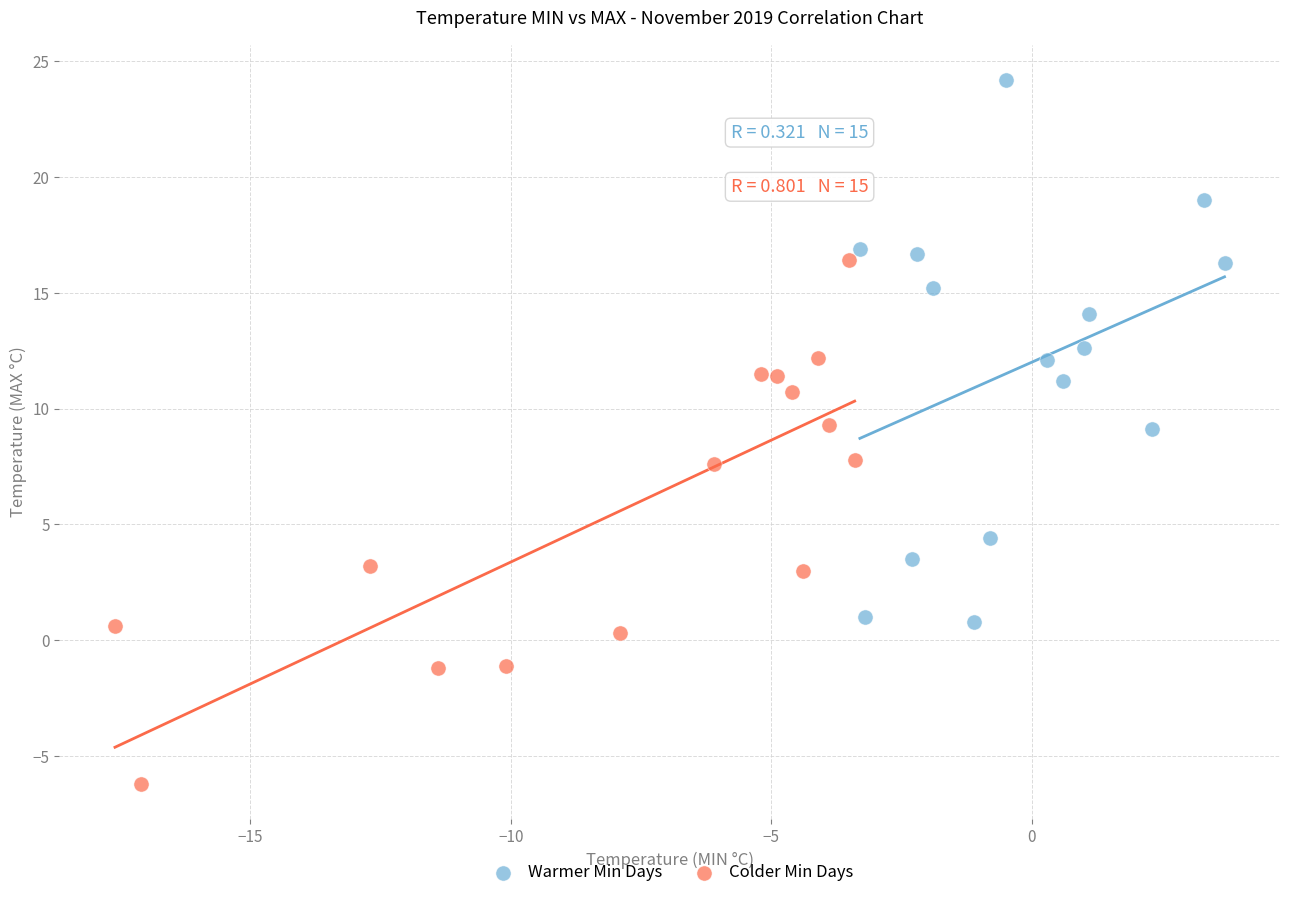

Which series reaches the minimum Y coordinate?

Colder Min Days